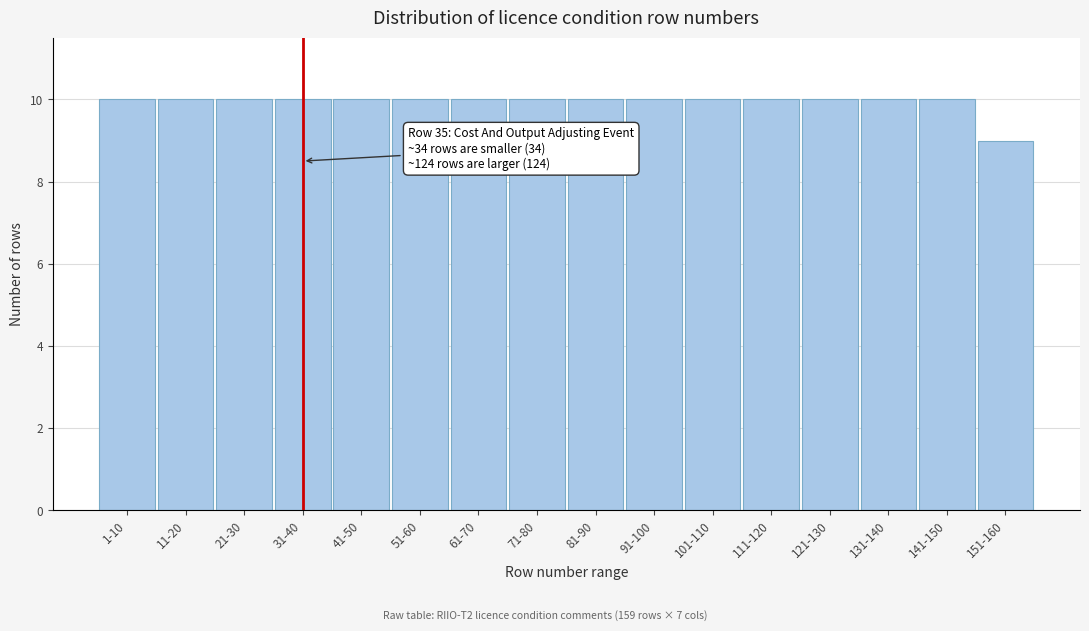

Reading right to left, transcribe all the data shown in this chart.

151-160=9	141-150=10	131-140=10	121-130=10	111-120=10	101-110=10	91-100=10	81-90=10	71-80=10	61-70=10	51-60=10	41-50=10	31-40=10	21-30=10	11-20=10	1-10=10